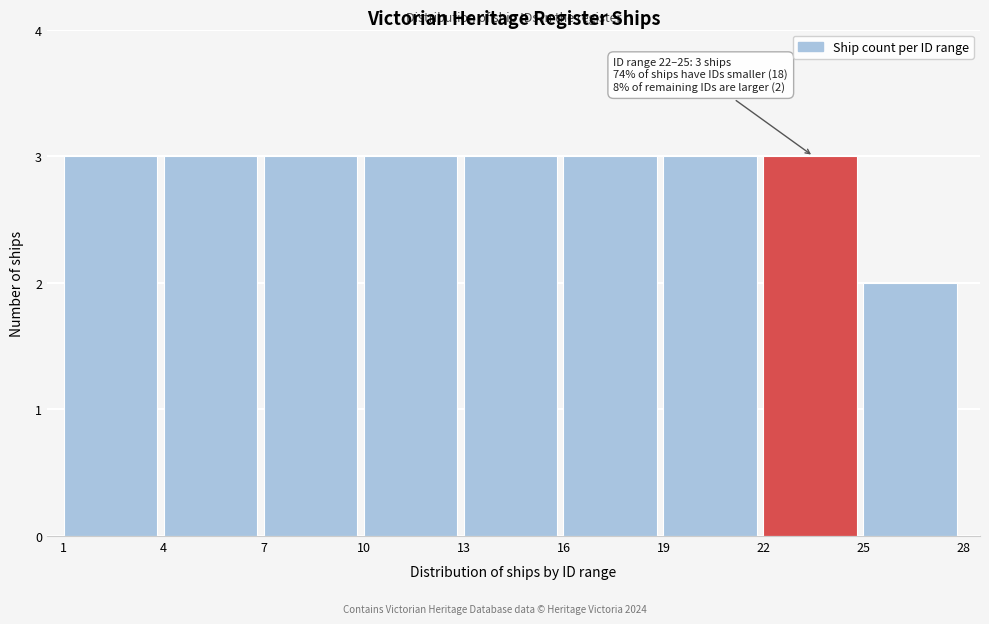

Reading right to left, extract all data points from this chart.

2	3	3	3	3	3	3	3	3